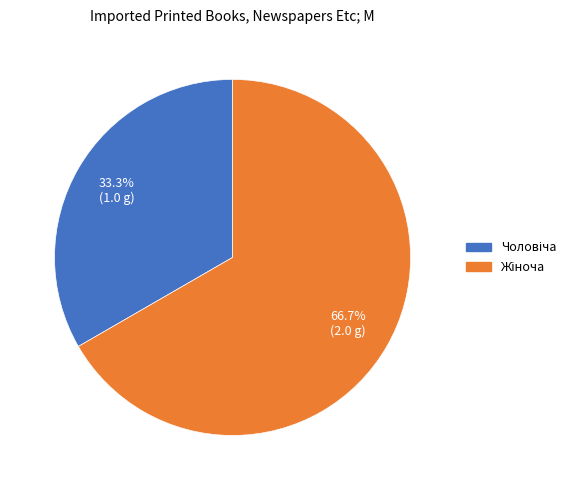

Is there a majority slice in this chart?

Yes